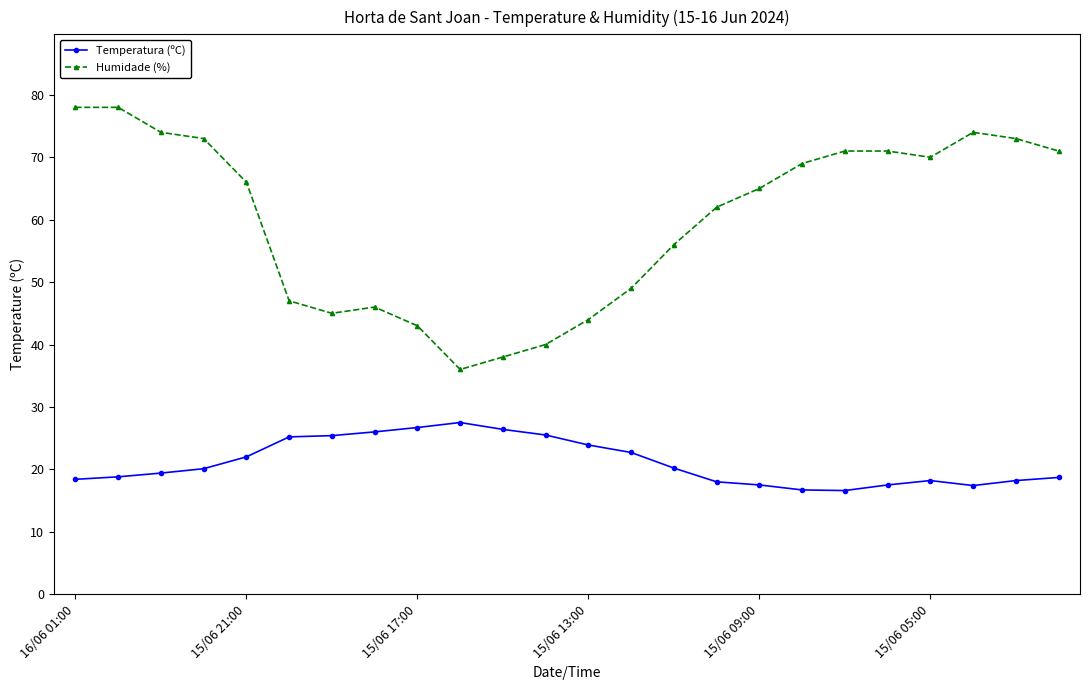

At how many categories does at least one series exceed 41?

21